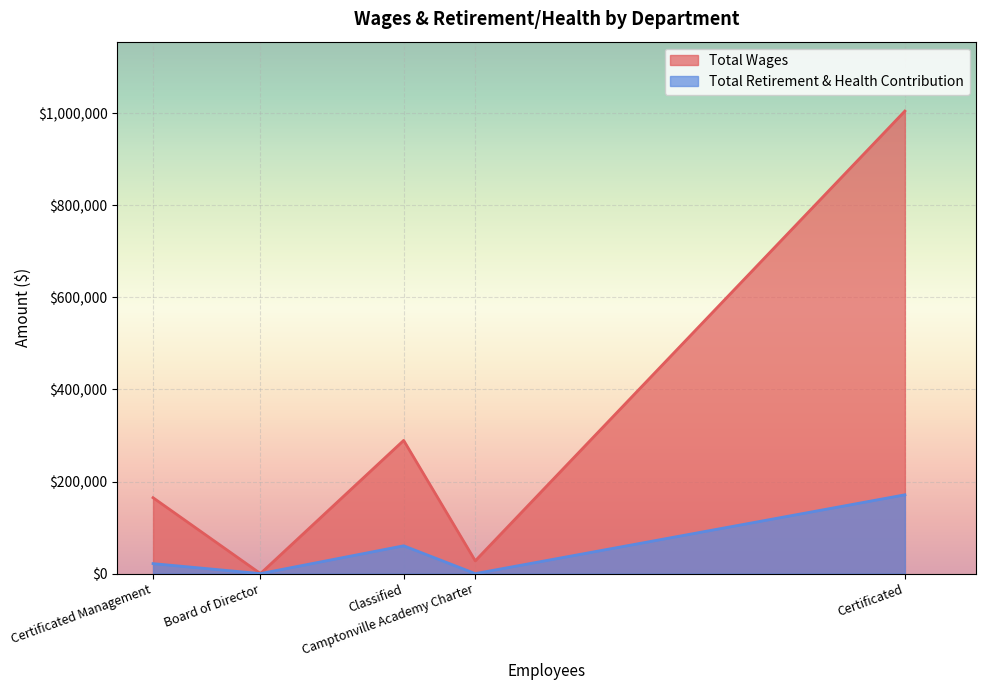

Which series has the largest total across all categories?

Total Wages